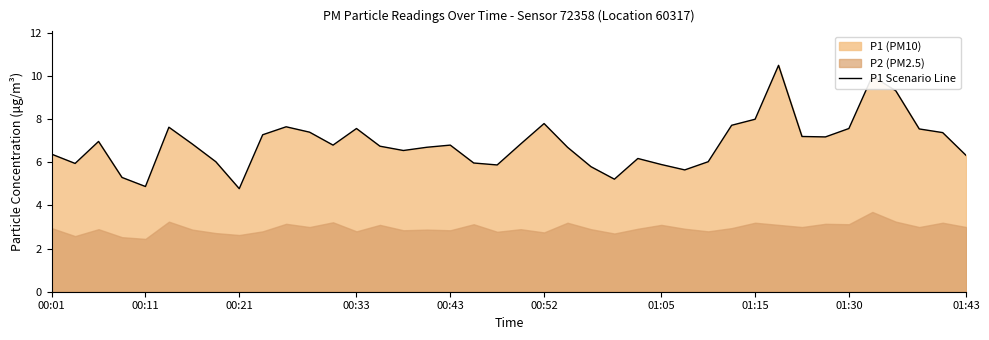

What is the maximum value for P1 Scenario Line?

10.5